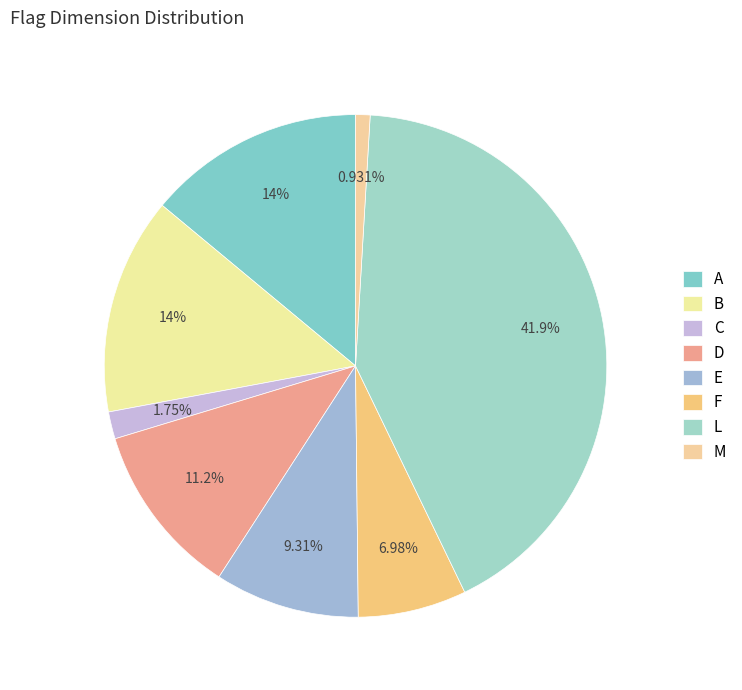

How many slices are in this pie chart?

8